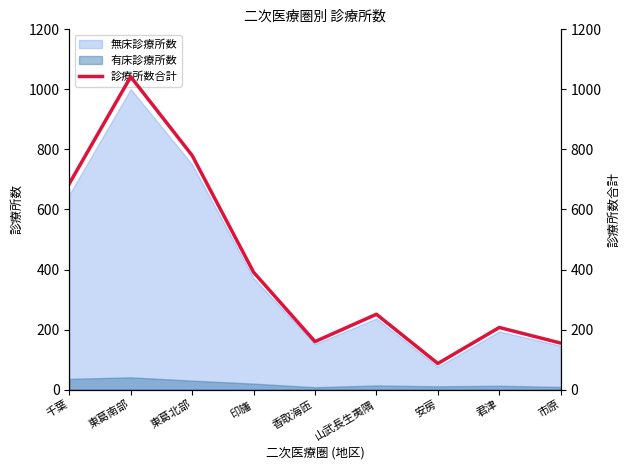

Where is the data nearest to the value 564?

千葉